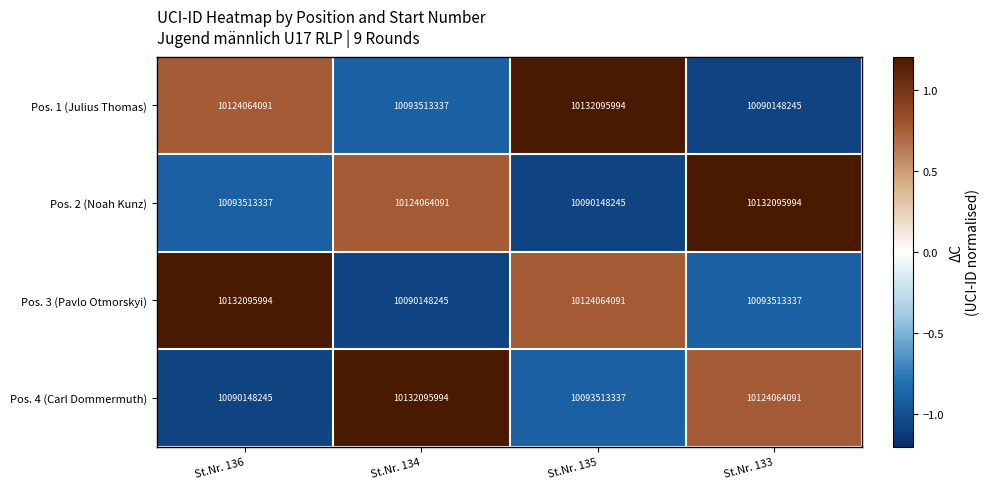

Reading left to right, list all the values displayed in this chart.

Pos. 1 (Julius Thomas): St.Nr. 136=10124064091	St.Nr. 134=10093513337	St.Nr. 135=10132095994	St.Nr. 133=10090148245
Pos. 2 (Noah Kunz): St.Nr. 136=10093513337	St.Nr. 134=10124064091	St.Nr. 135=10090148245	St.Nr. 133=10132095994
Pos. 3 (Pavlo Otmorskyi): St.Nr. 136=10132095994	St.Nr. 134=10090148245	St.Nr. 135=10124064091	St.Nr. 133=10093513337
Pos. 4 (Carl Dommermuth): St.Nr. 136=10090148245	St.Nr. 134=10132095994	St.Nr. 135=10093513337	St.Nr. 133=10124064091